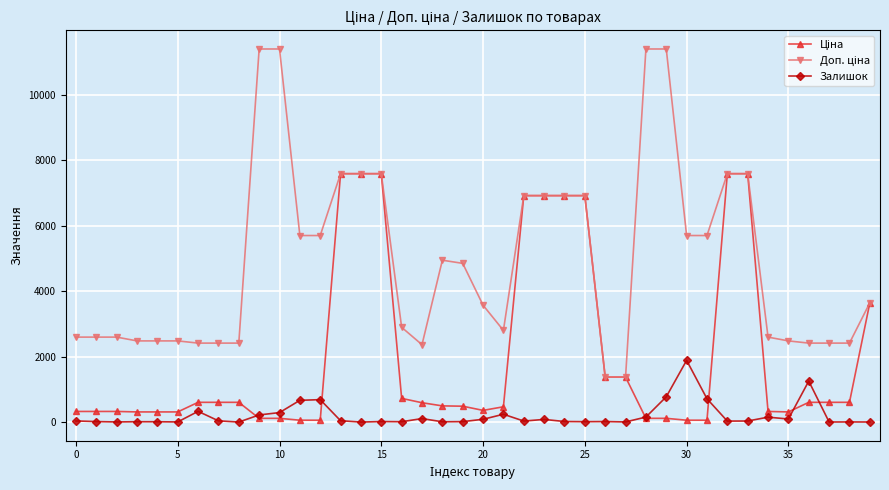

At how many categories does at least one series exceed 8483?

4